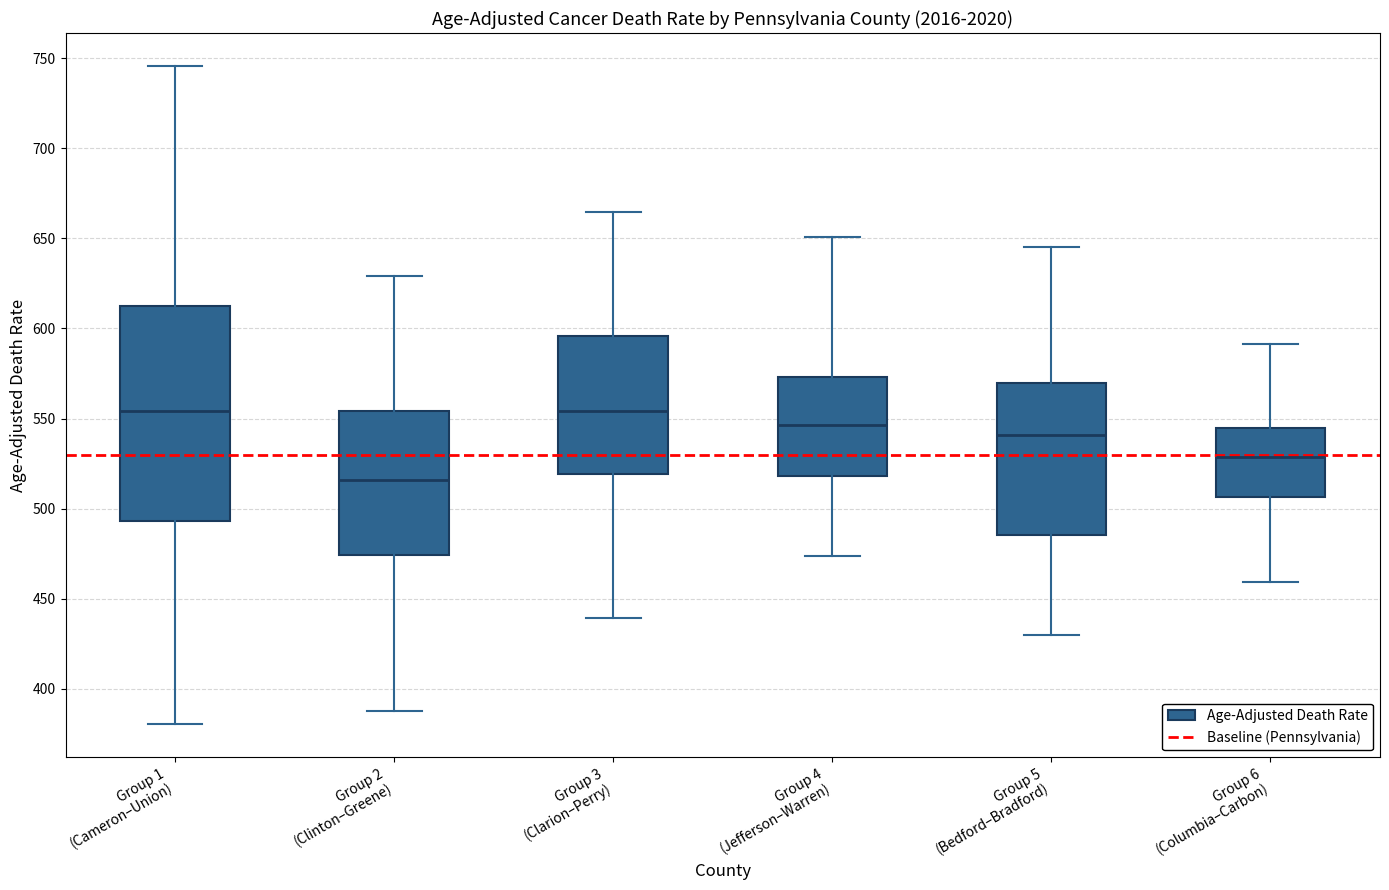

Comparing the boxes themselves (not the whiskers), which one is the tallest?

Group 1 (Cameron–Union)